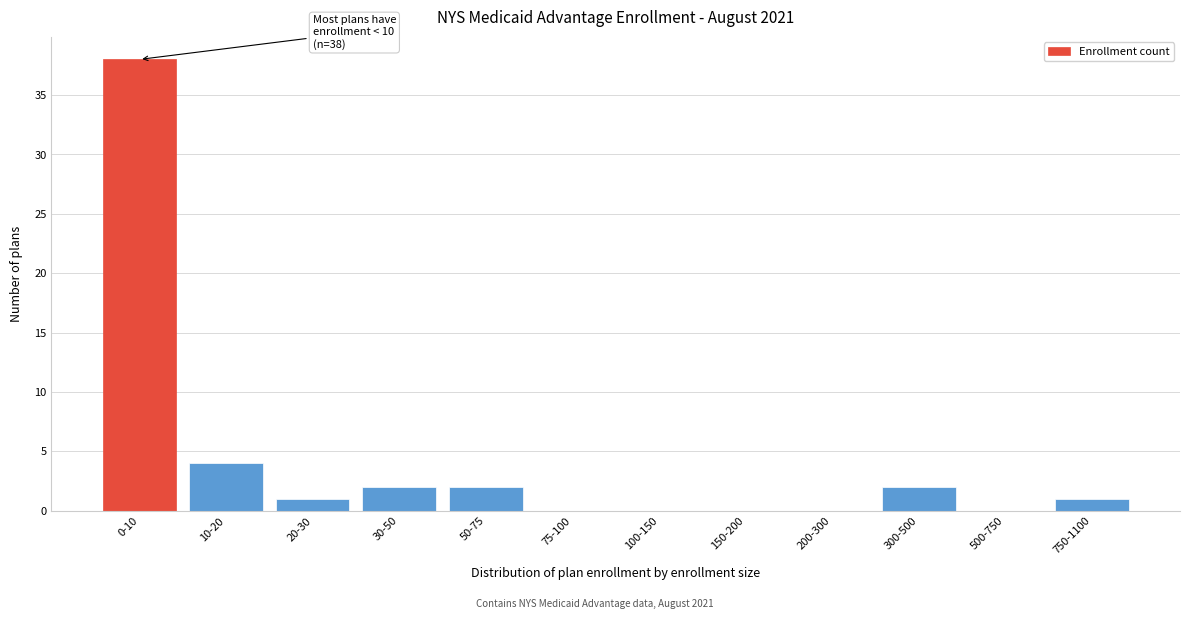

Reading left to right, what are all the values shown in this chart?

0-10=38	10-20=4	20-30=1	30-50=2	50-75=2	75-100=0	100-150=0	150-200=0	200-300=0	300-500=2	500-750=0	750-1100=1